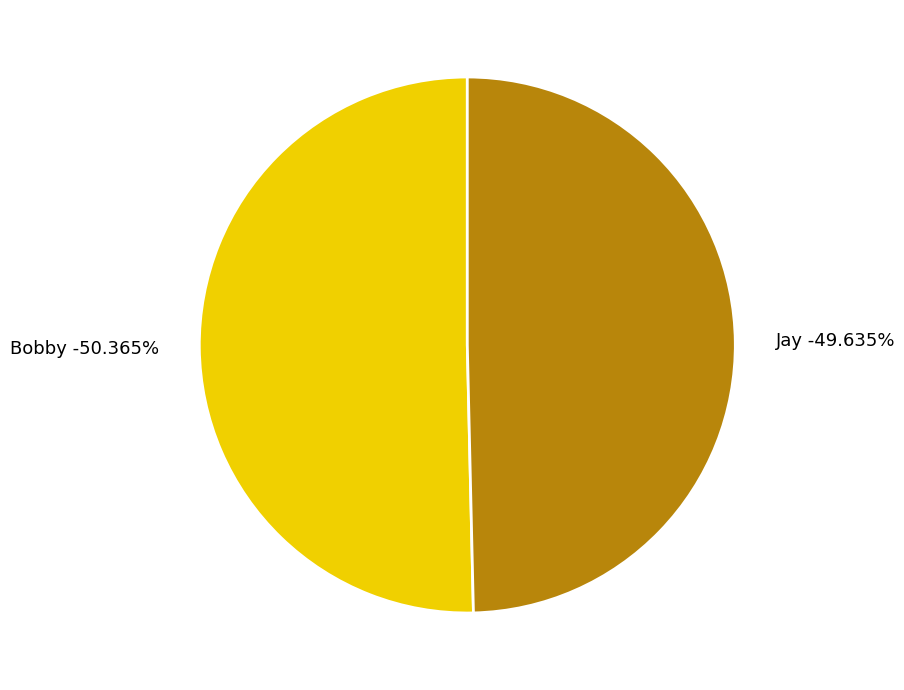

What is the smallest slice in the pie chart?

Jay